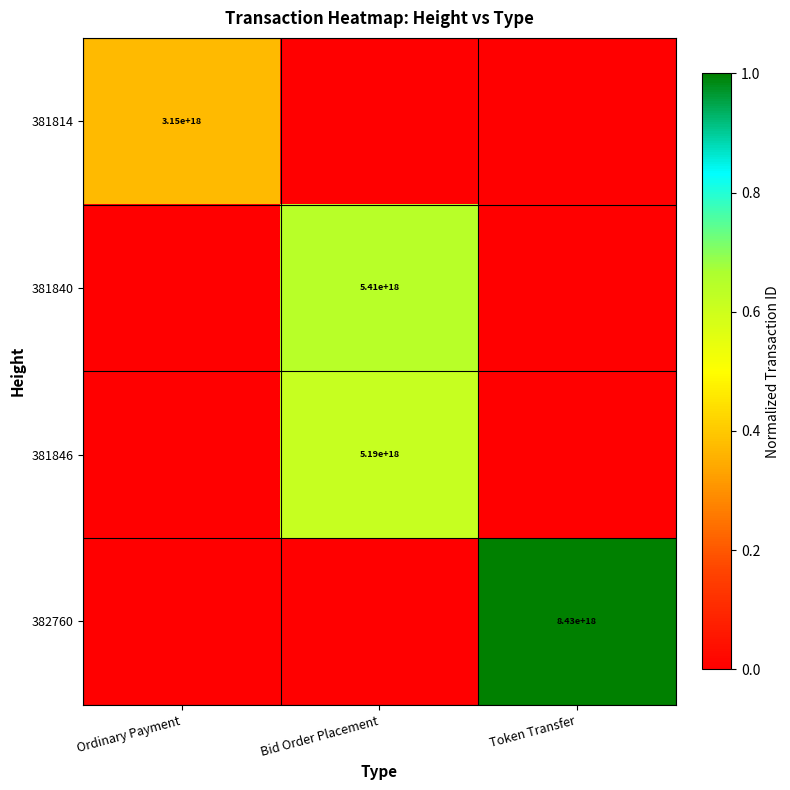

Between Bid Order Placement and Token Transfer, which series saw the biggest shift?

382760